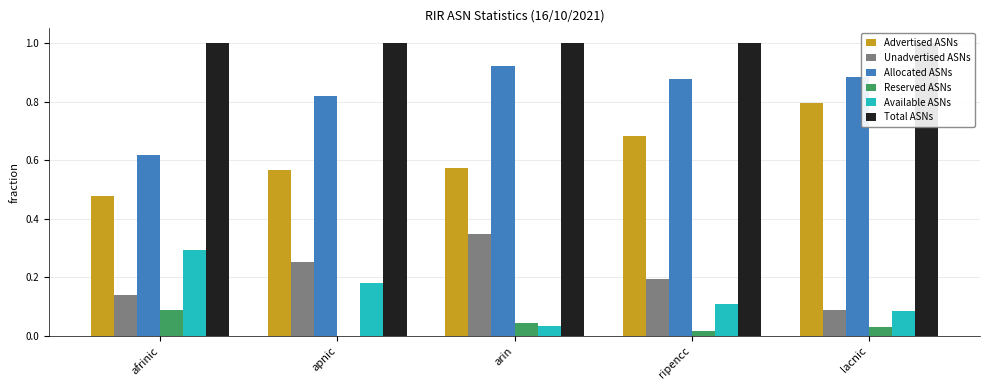

How many Allocated ASNs values are between 0 and 1?

5